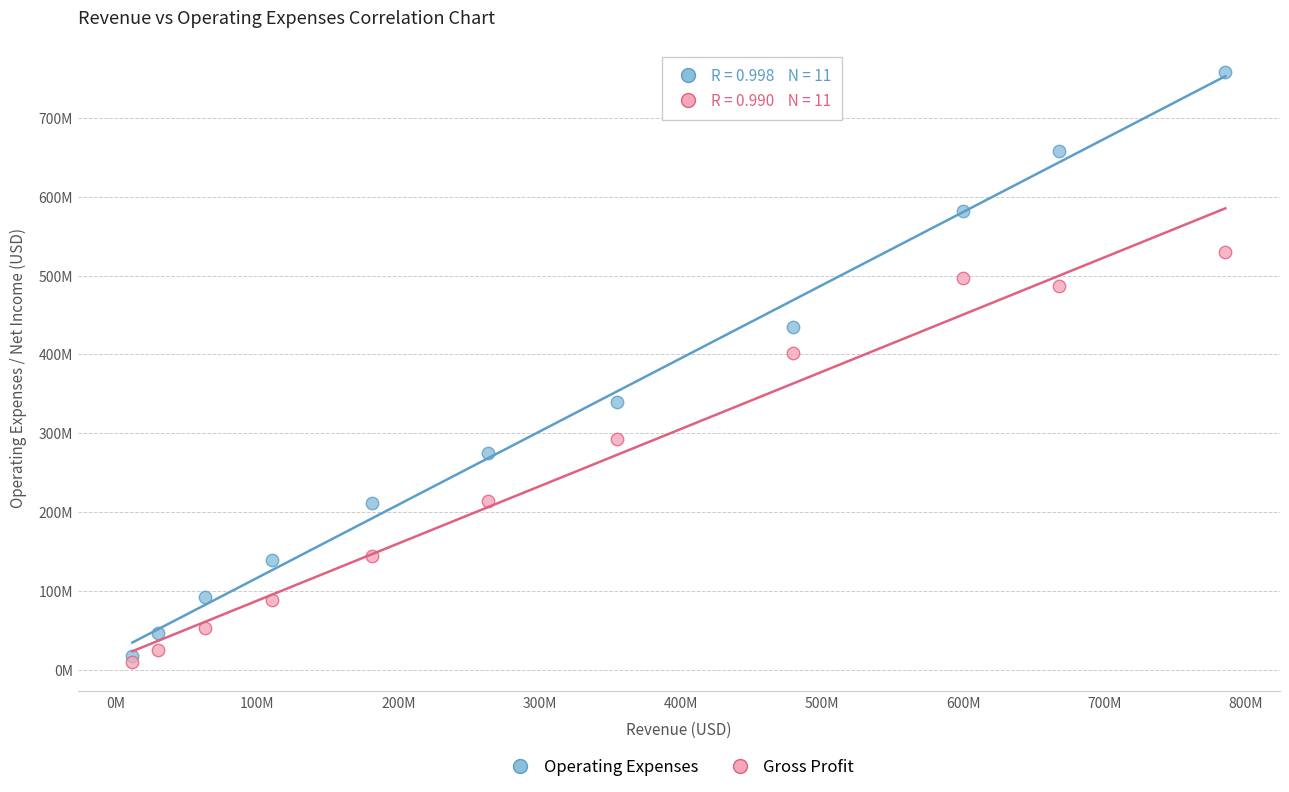

What are all the series names shown in the legend?

Operating Expenses, Gross Profit